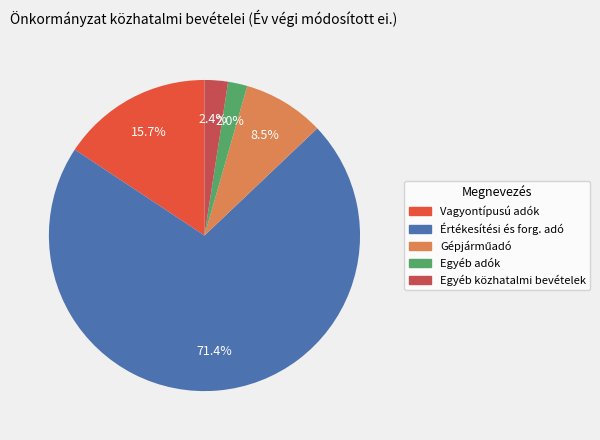

Which category has the biggest portion of the pie?

Értékesítési és forg. adó